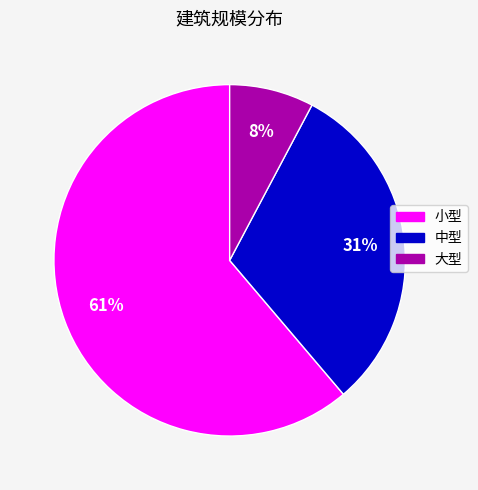

What is the largest slice in the pie chart?

小型